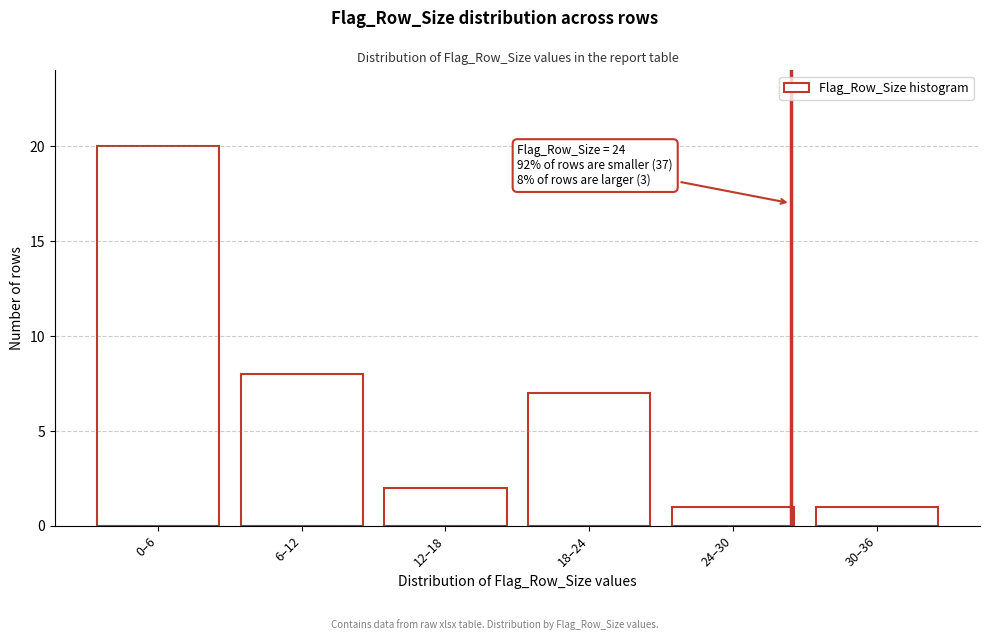

Reading right to left, extract all data points from this chart.

30–36=1	24–30=1	18–24=7	12–18=2	6–12=8	0–6=20